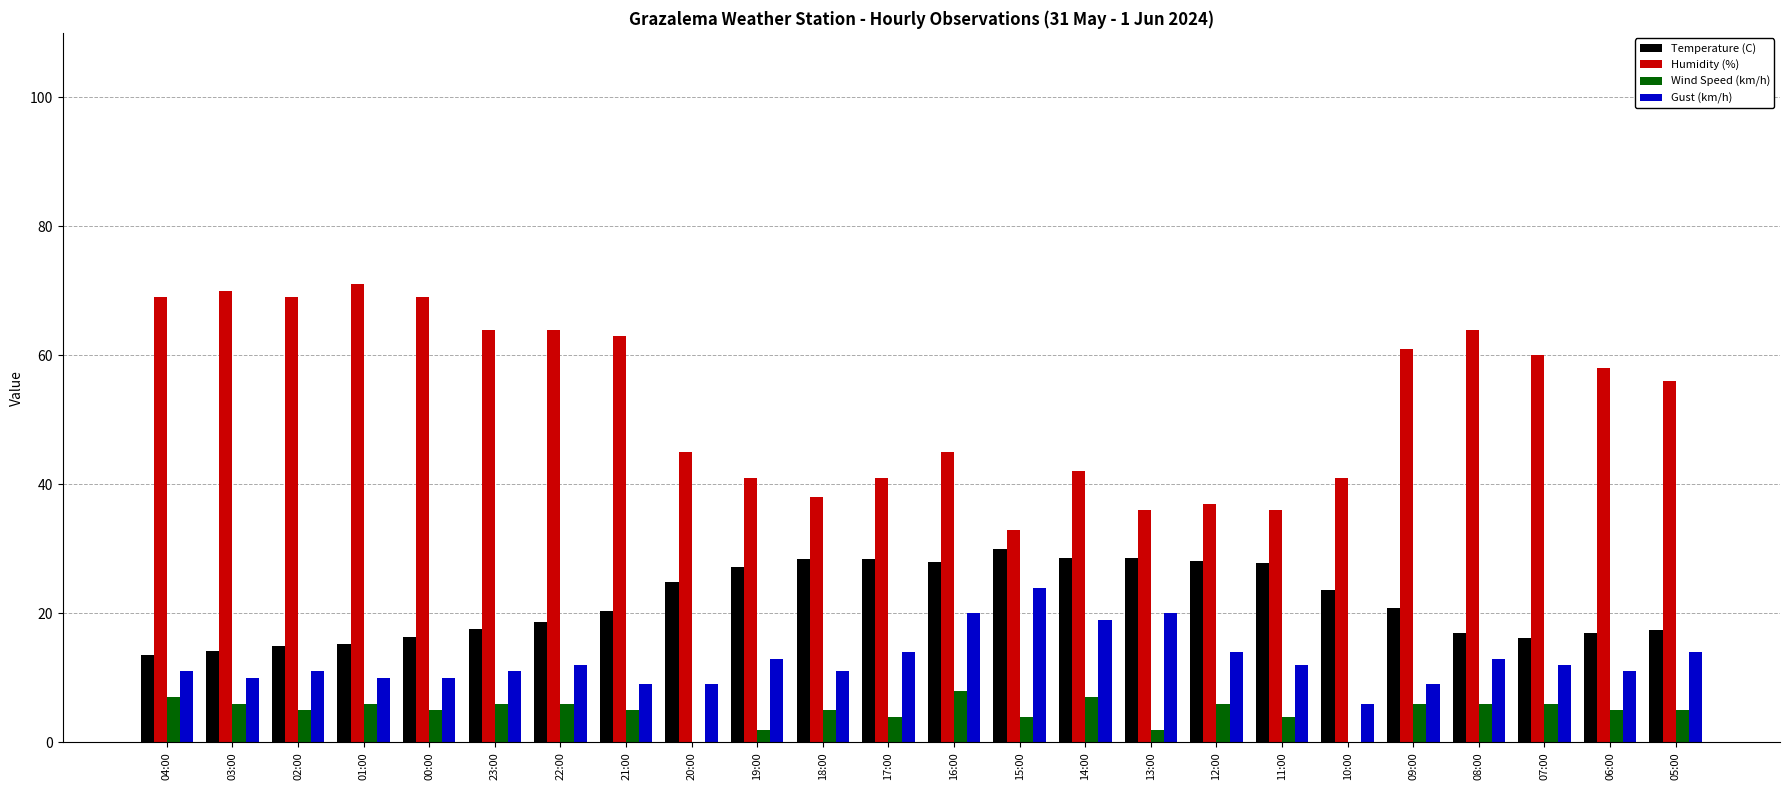

What is the highest value of the Wind Speed (km/h) series?

8.0